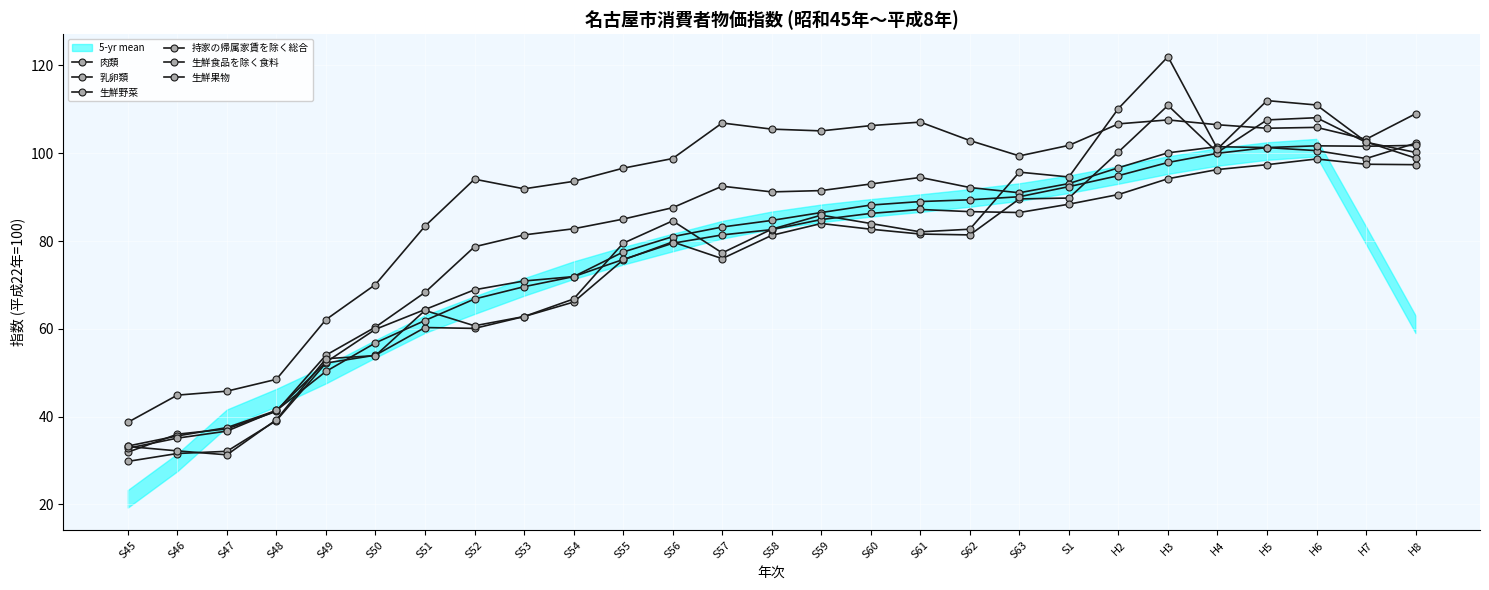

True or false: 生鮮野菜 has more than 0 interior local peaks.

True